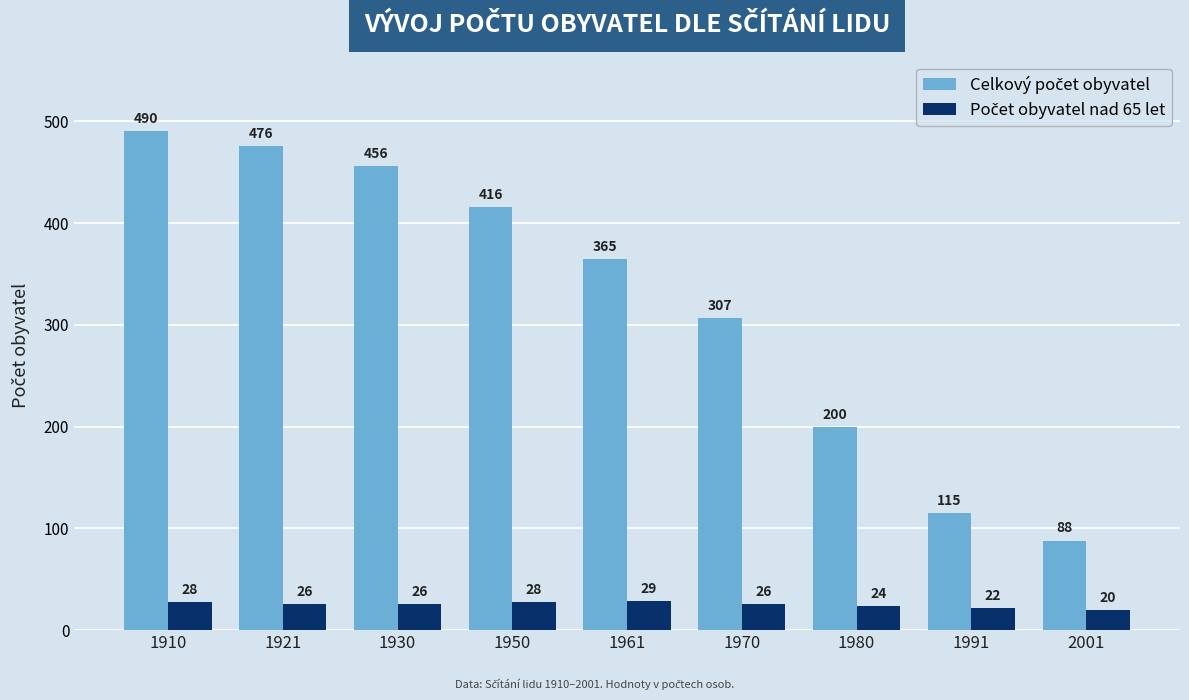

What is the spread (max minus min) of values at 1950?

388